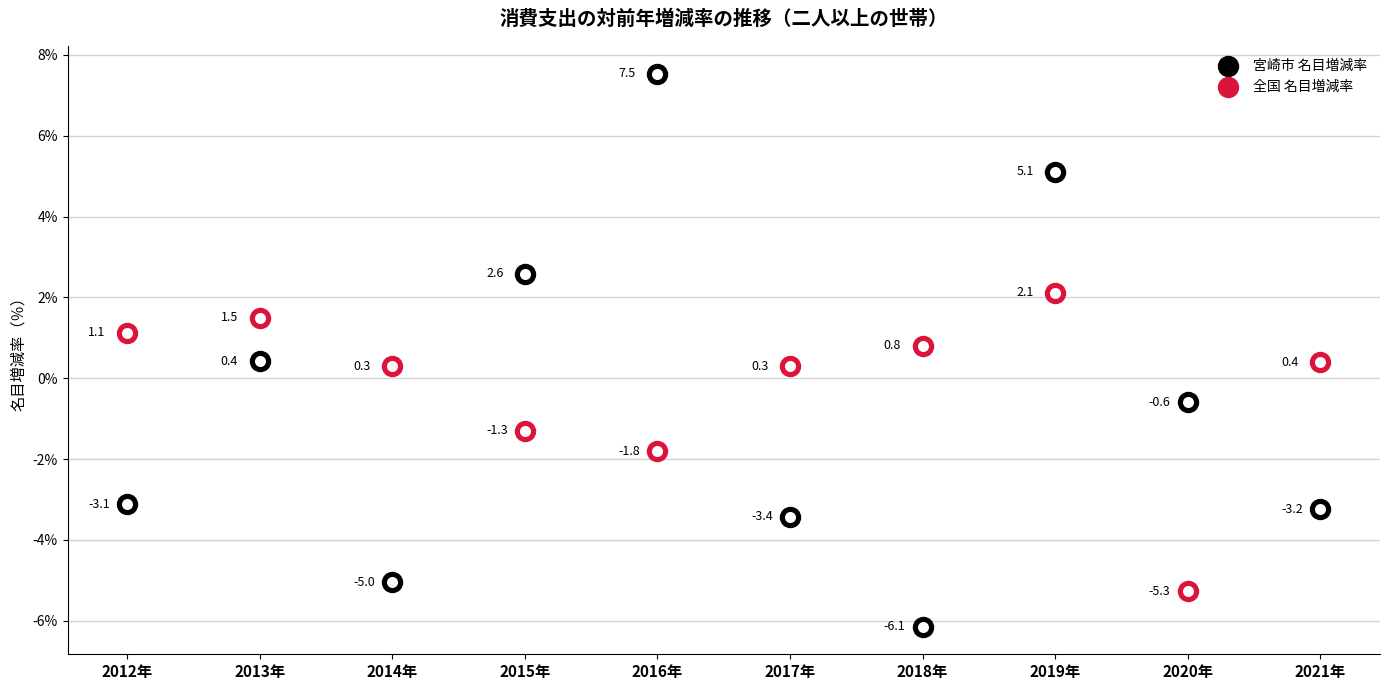

What are all the series names shown in the legend?

宮崎市 名目増減率, 全国 名目増減率